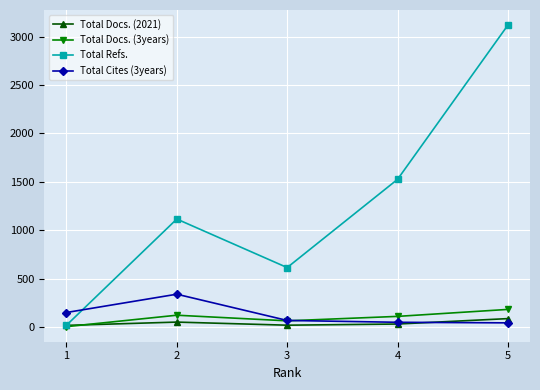

True or false: Total Docs. (3years) has more than 2 points higher than both neighbors.

False